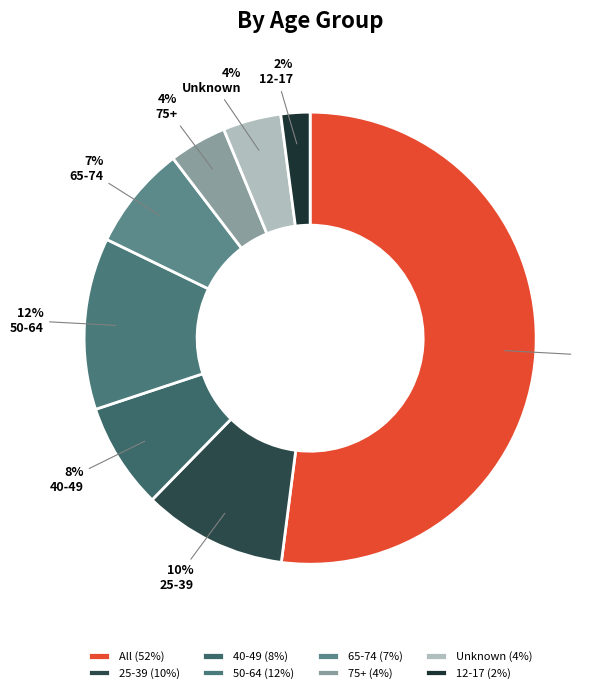

Rank the categories by value from highest to lowest.

All, 50-64, 25-39, 40-49, 65-74, Unknown, 75+, 12-17